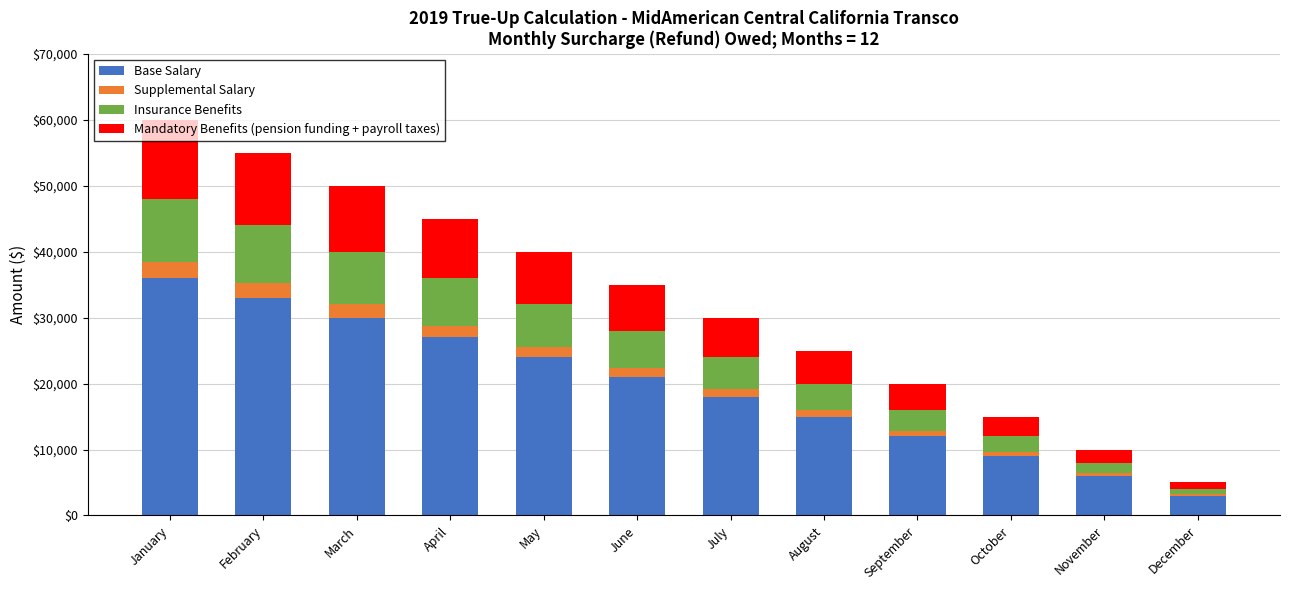

What is the total value across all series at March?

50000